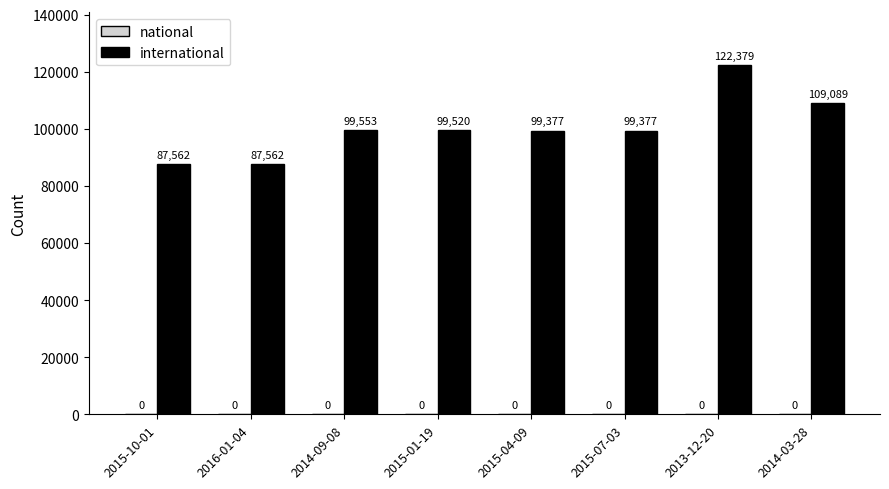

Approximately how many times larger is the value at 2015-01-19 compared to 2016-01-04?

1.1